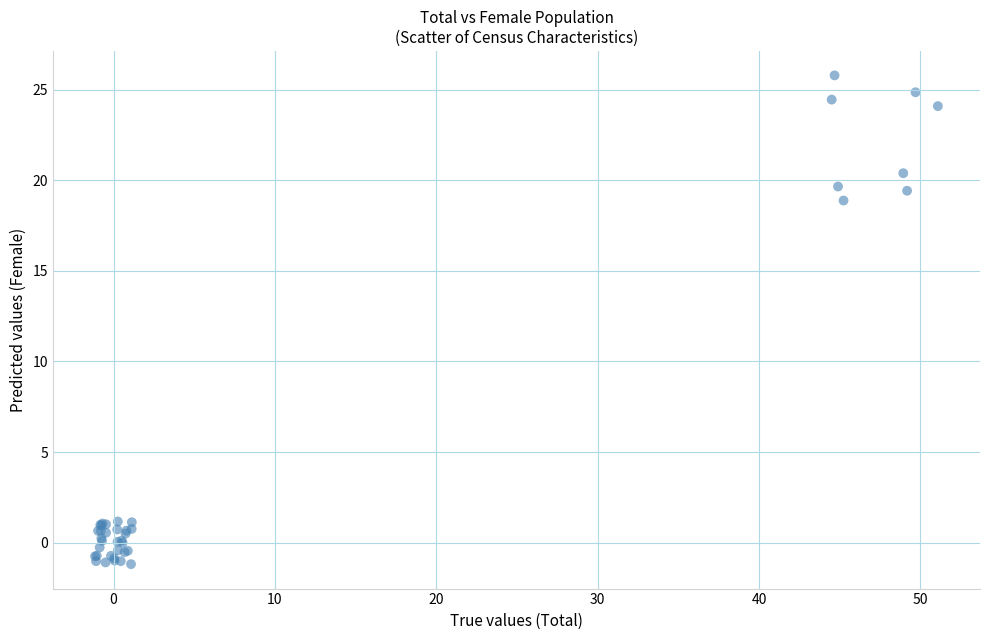

What Y value in the scatter plot is closest to 12?

18.9